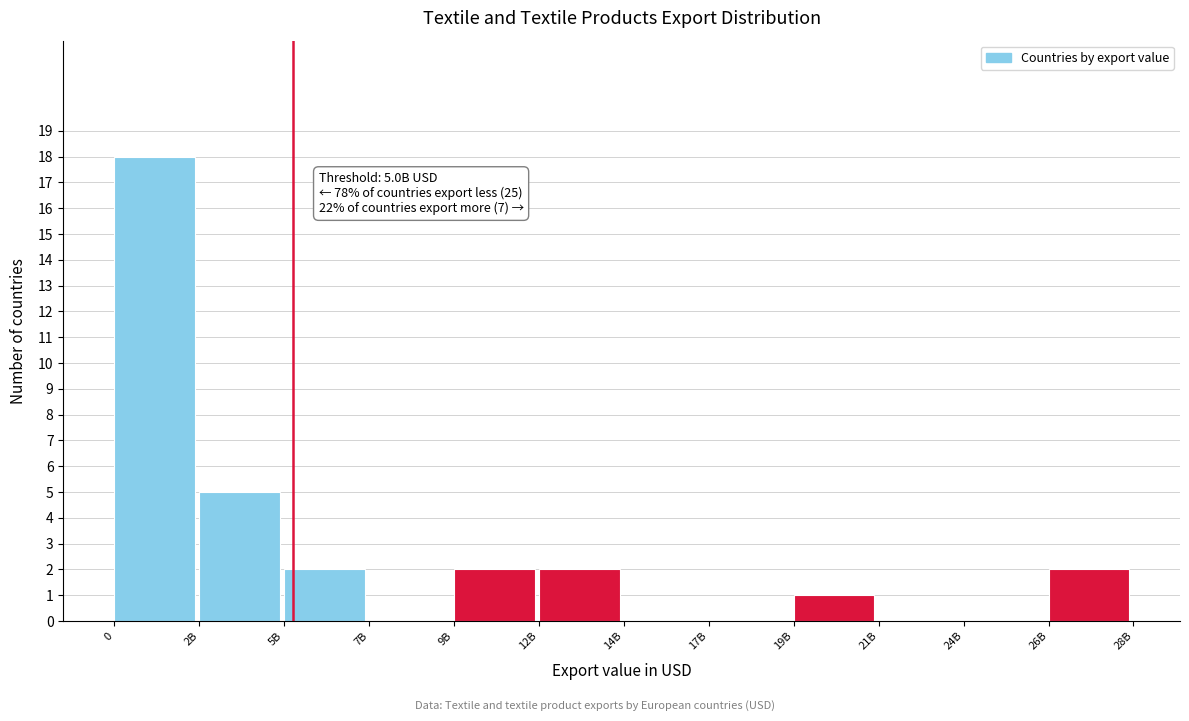

Reading left to right, what are all the values shown in this chart?

0=18	2B=5	5B=2	7B=0	9B=2	12B=2	14B=0	17B=0	19B=1	21B=0	24B=0	26B=2